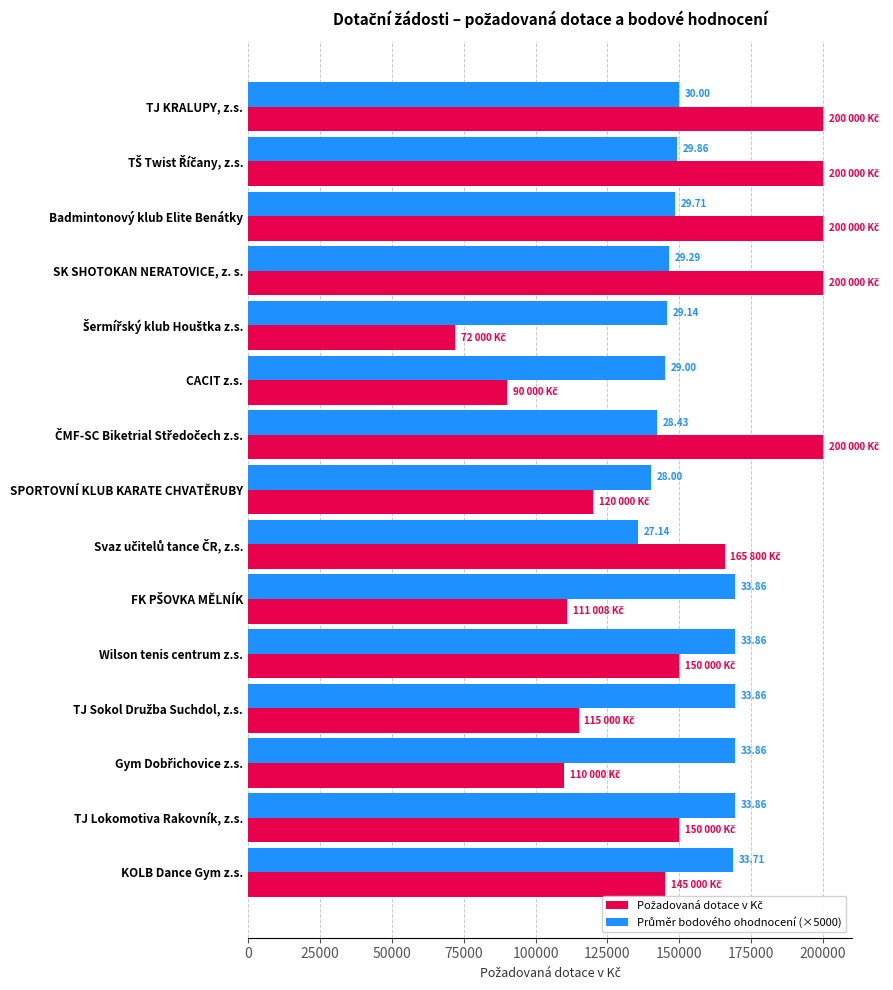

How many bars are there in each group?

2